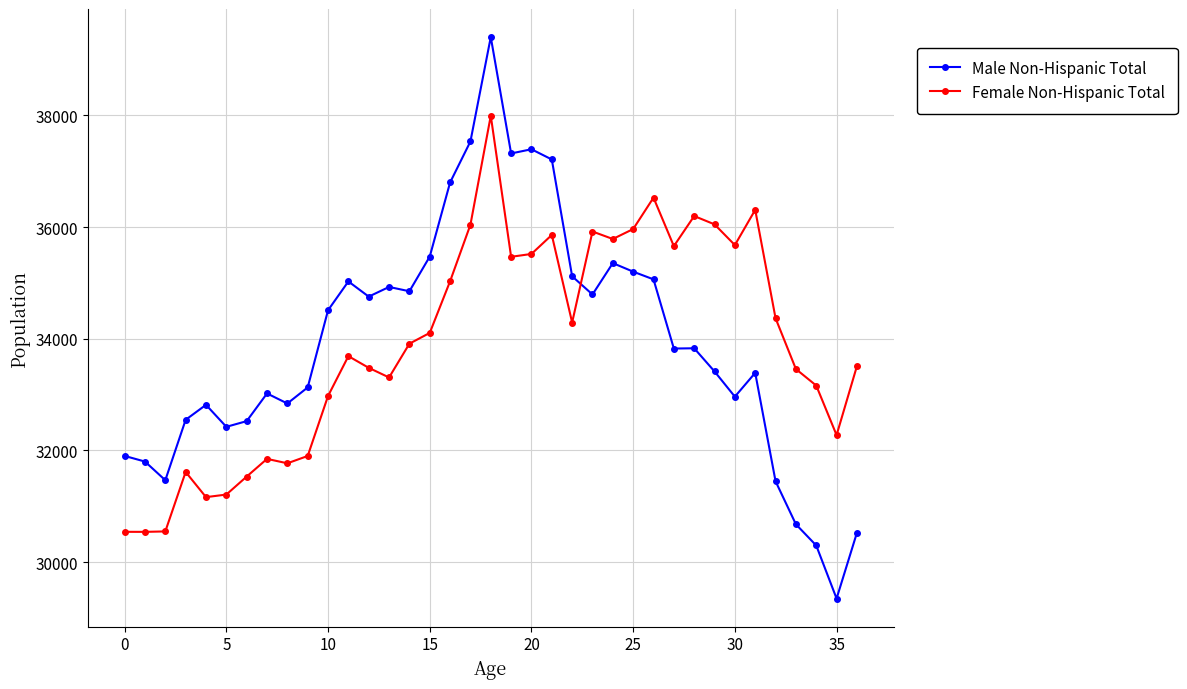

How many data points does each series have?

37